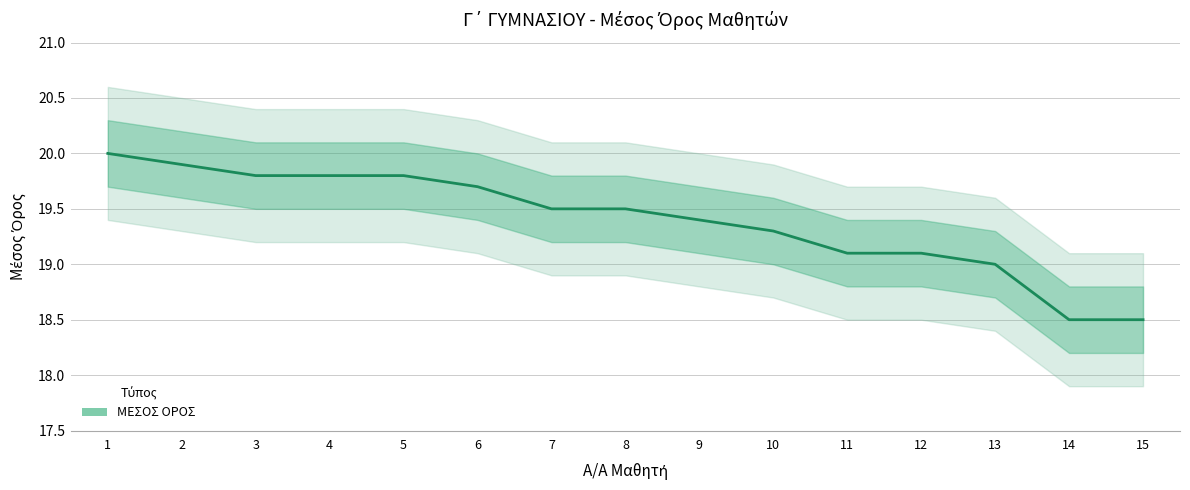

What is the average value?

19.4